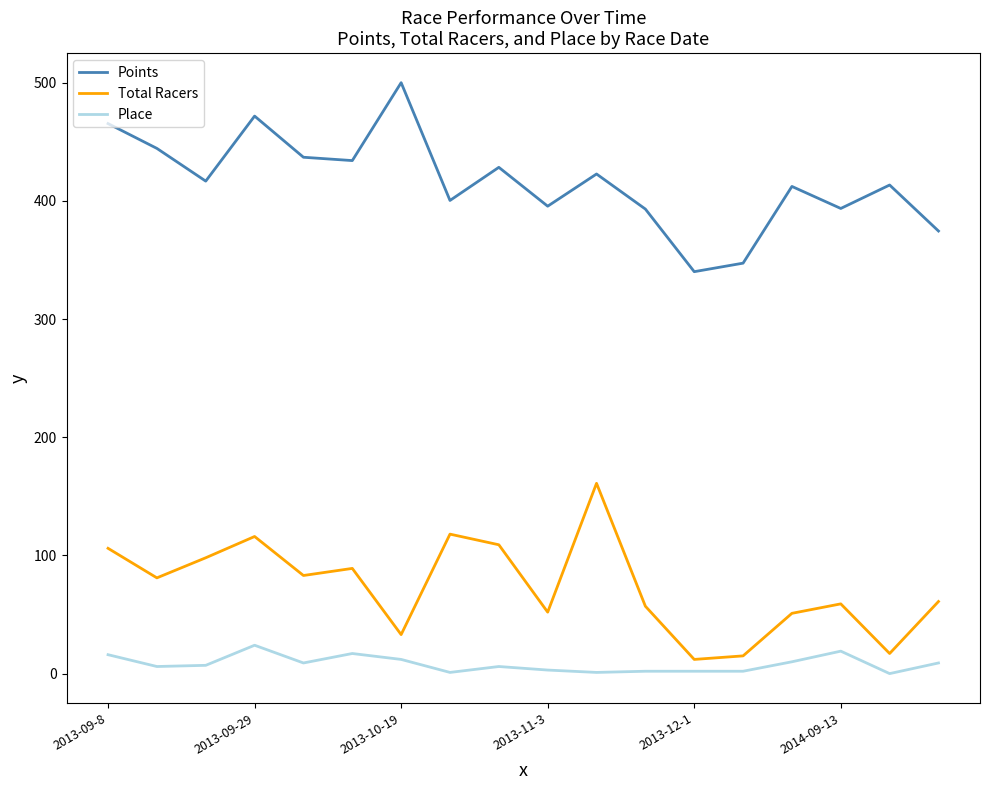

True or false: Total Racers and Points cross at least once.

False